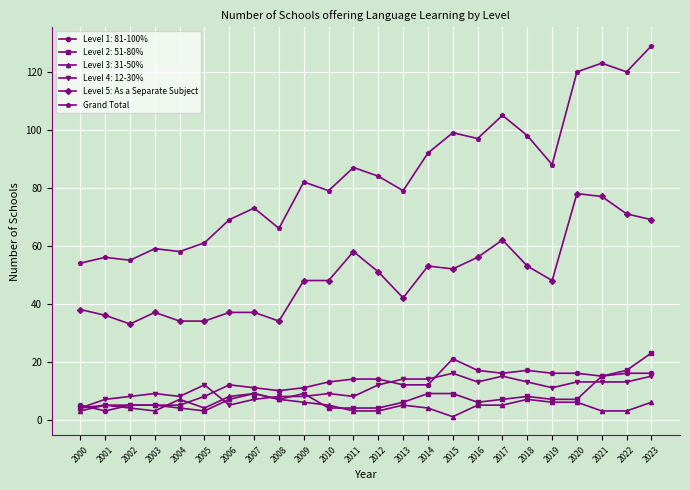

Which series has the largest total across all categories?

Grand Total